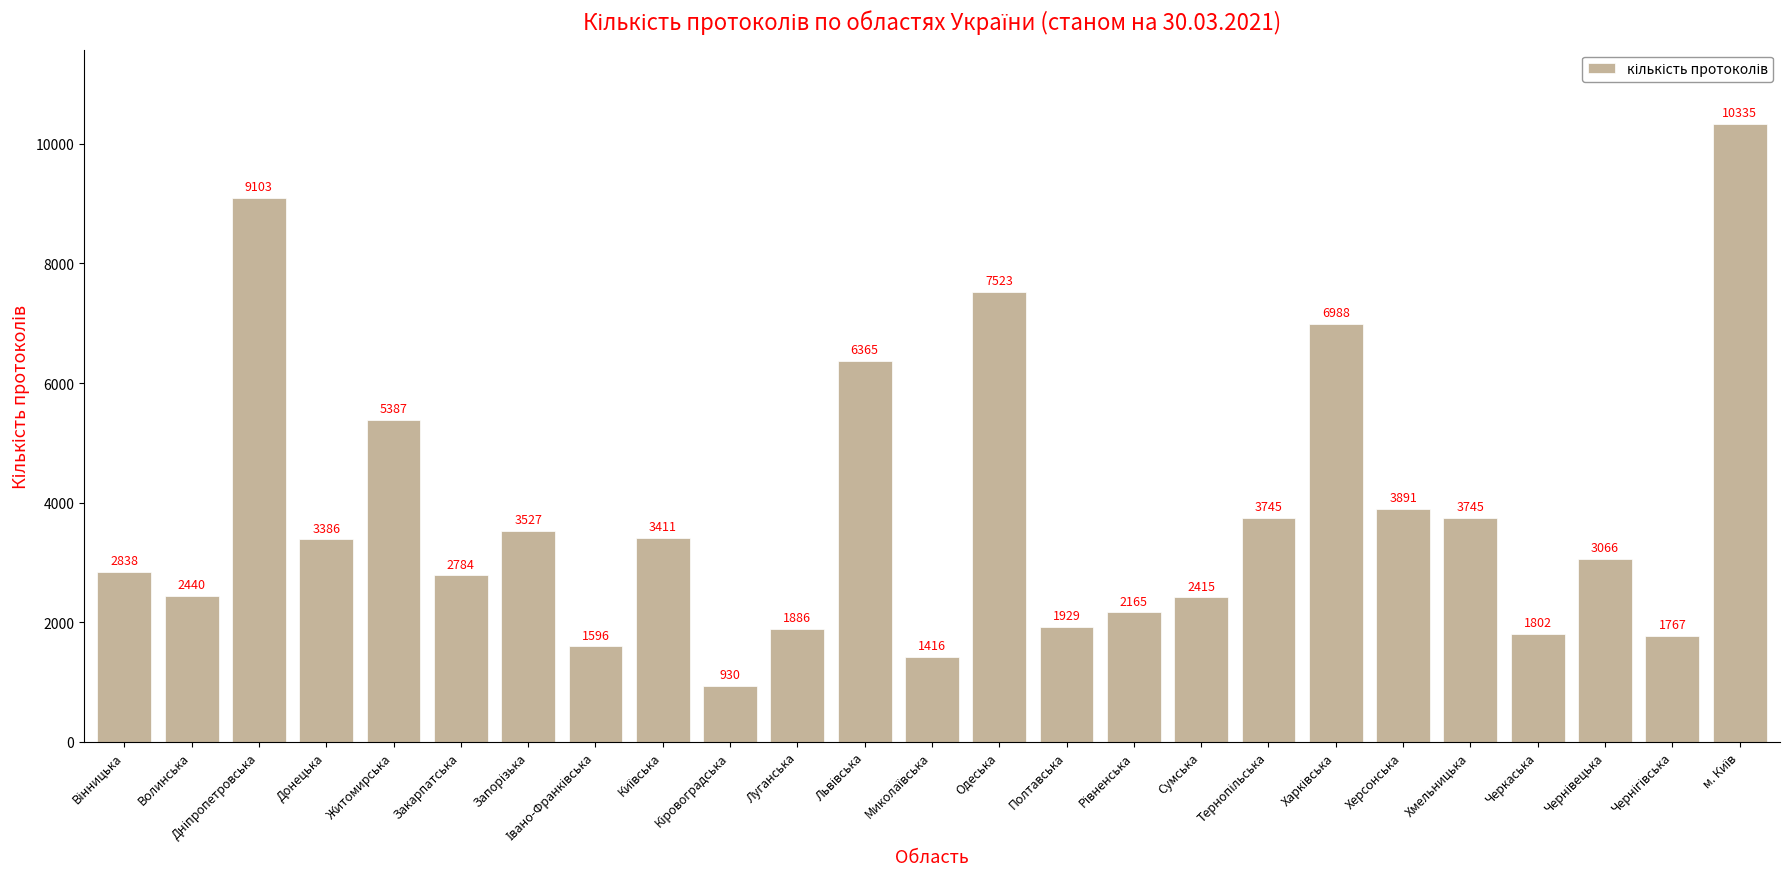

What is the value of the 24th bar from the left?

1767